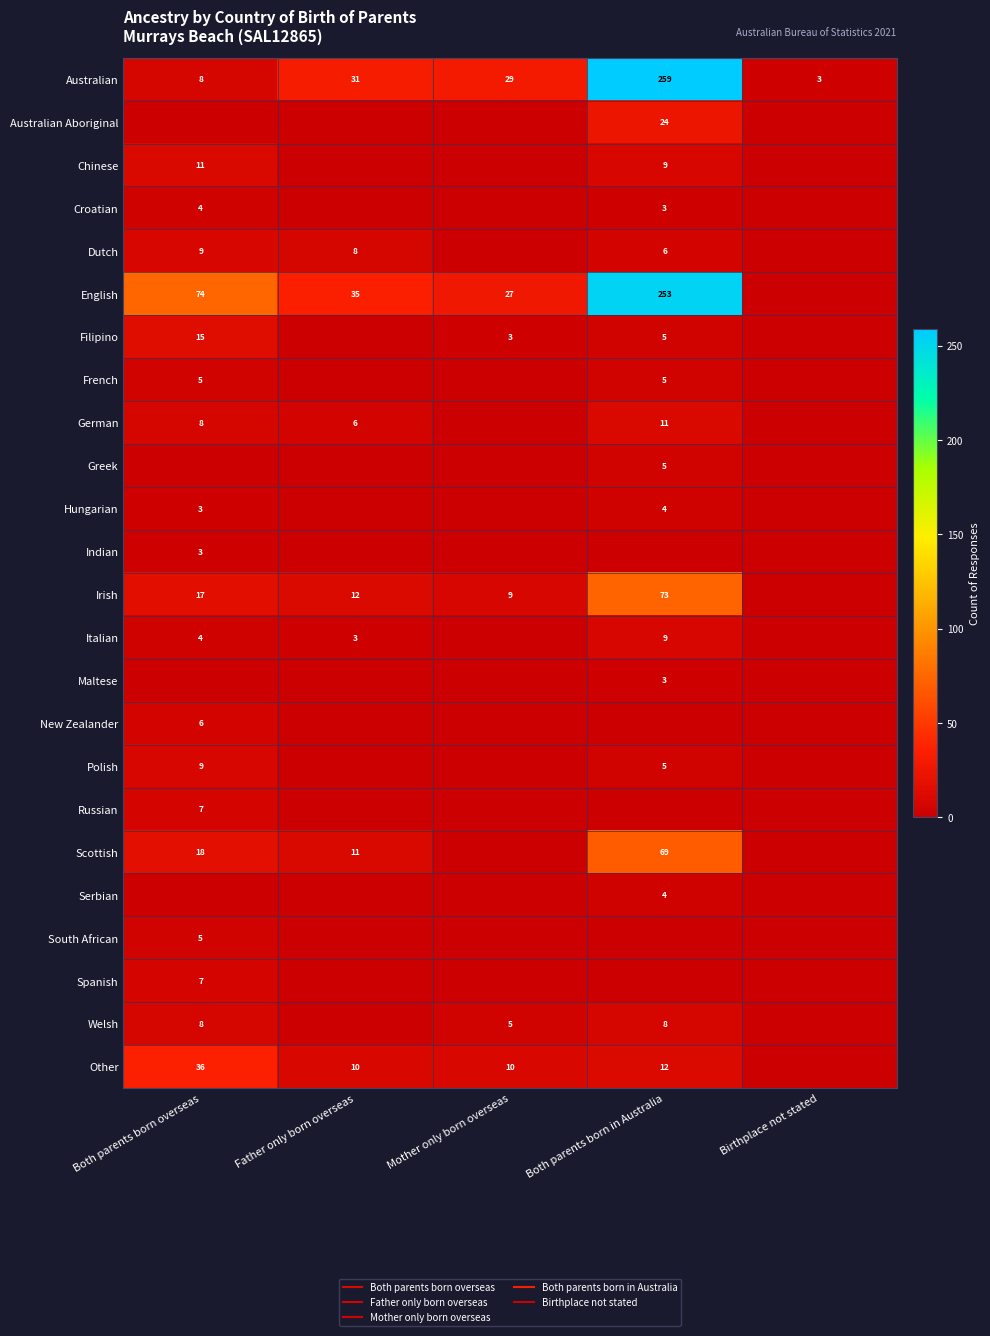

Which series has the largest range (max minus min)?

Australian